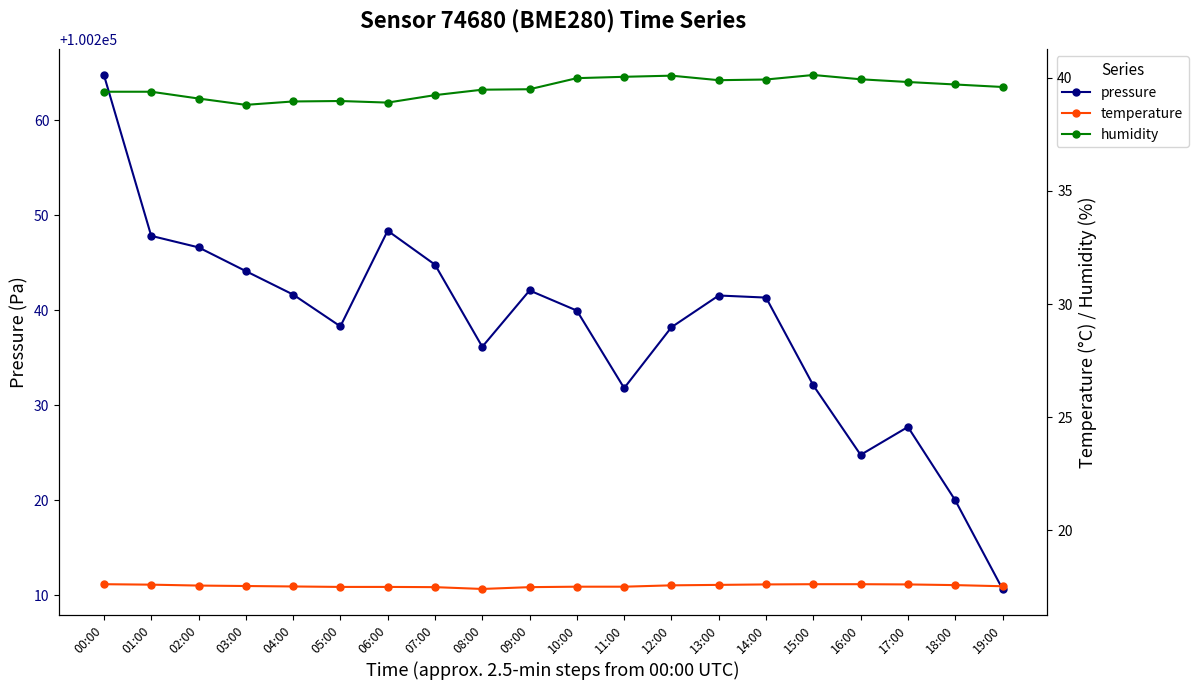

What is the difference between the second highest and second lowest values in the pressure series?

28.4